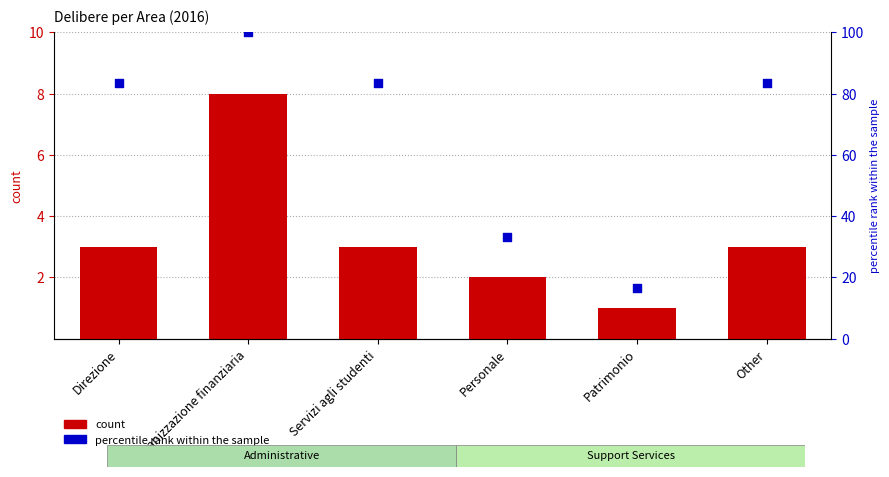

What are all the series names shown in the legend?

count, percentile rank within the sample